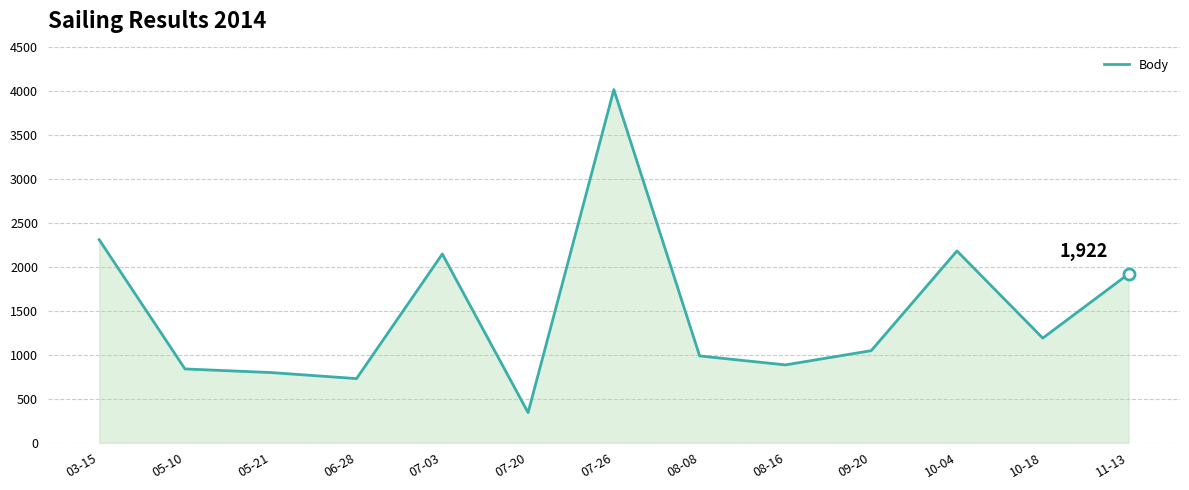

The value at 07-20 is 344. True or false?

True